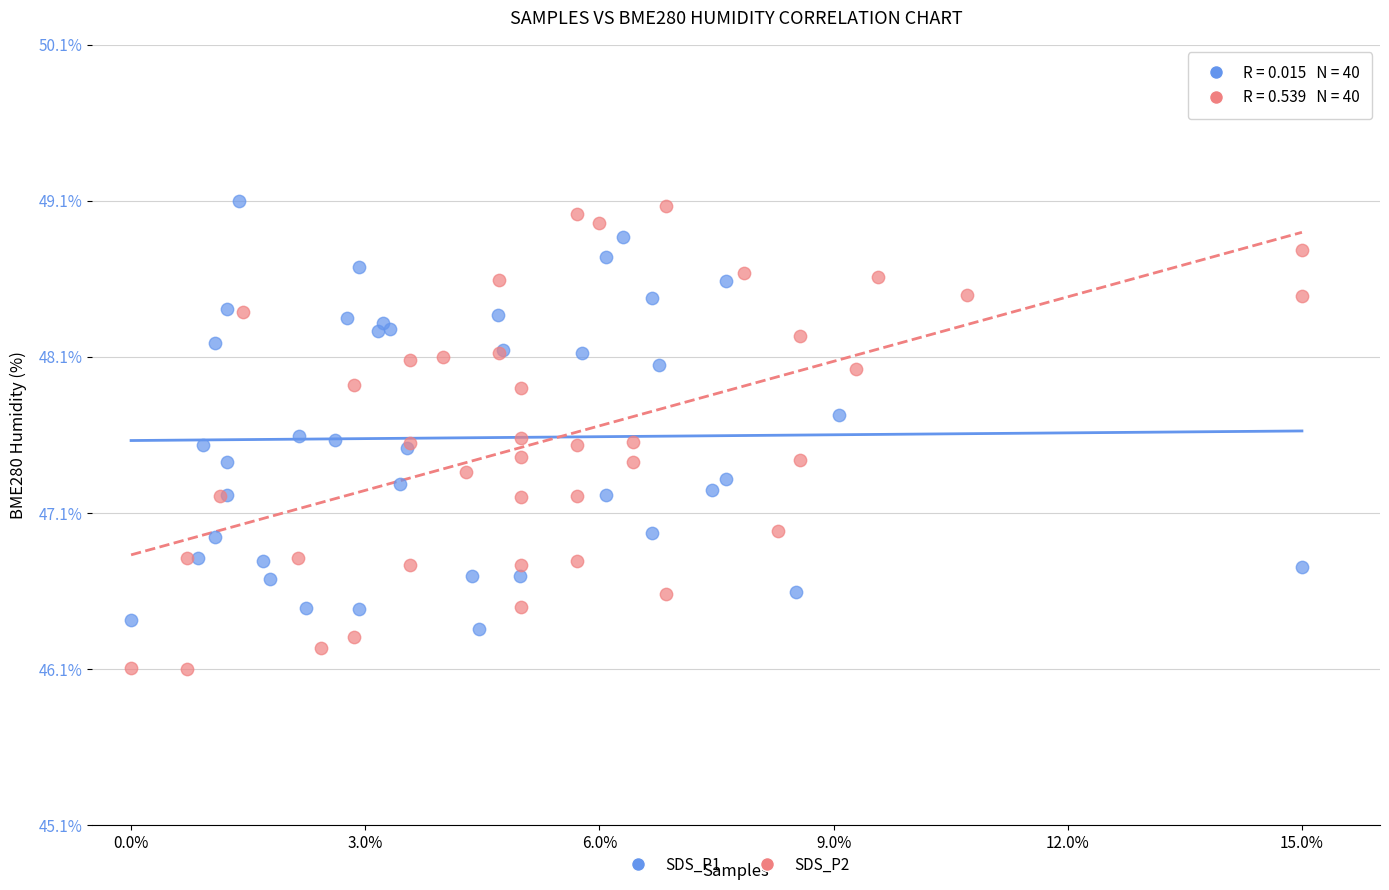

Which series has the widest spread of Y values?

SDS_P2